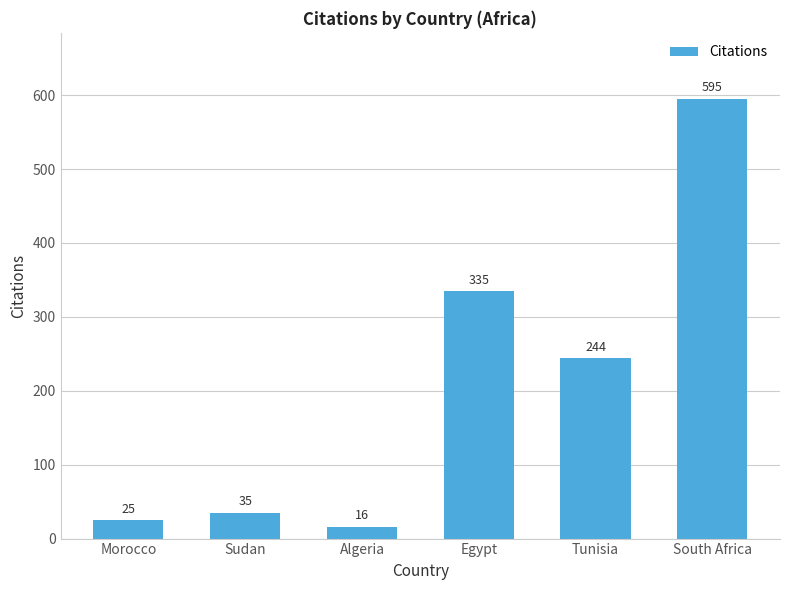

Rank the categories by value from highest to lowest.

South Africa, Egypt, Tunisia, Sudan, Morocco, Algeria